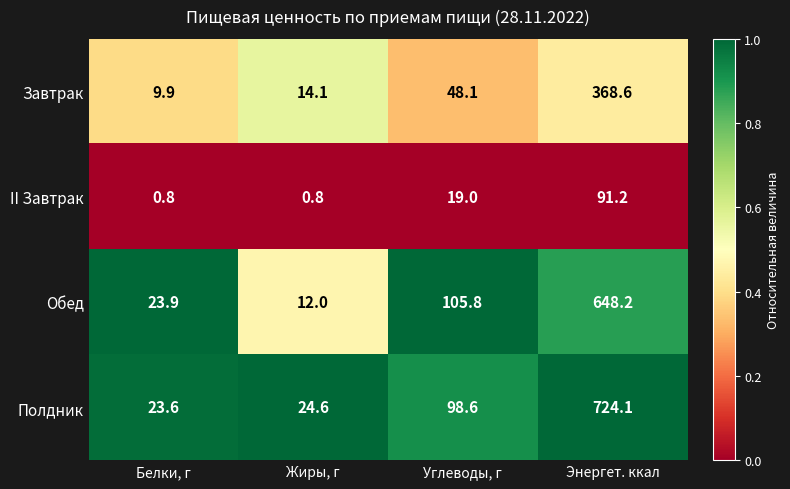

Where is Завтрак nearest to the value 189?

Углеводы, г